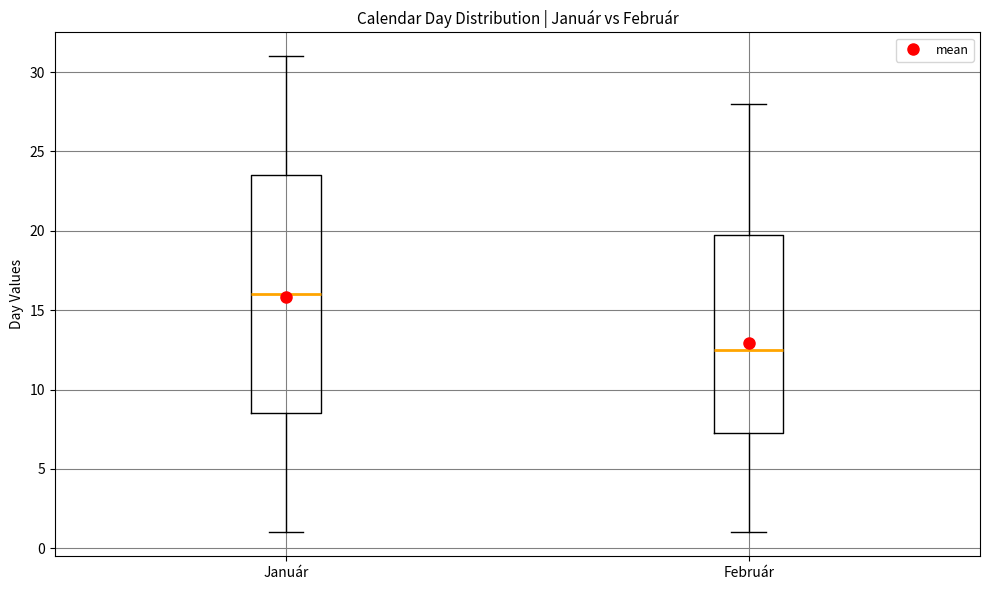

Comparing the boxes themselves (not the whiskers), which one is the tallest?

Január